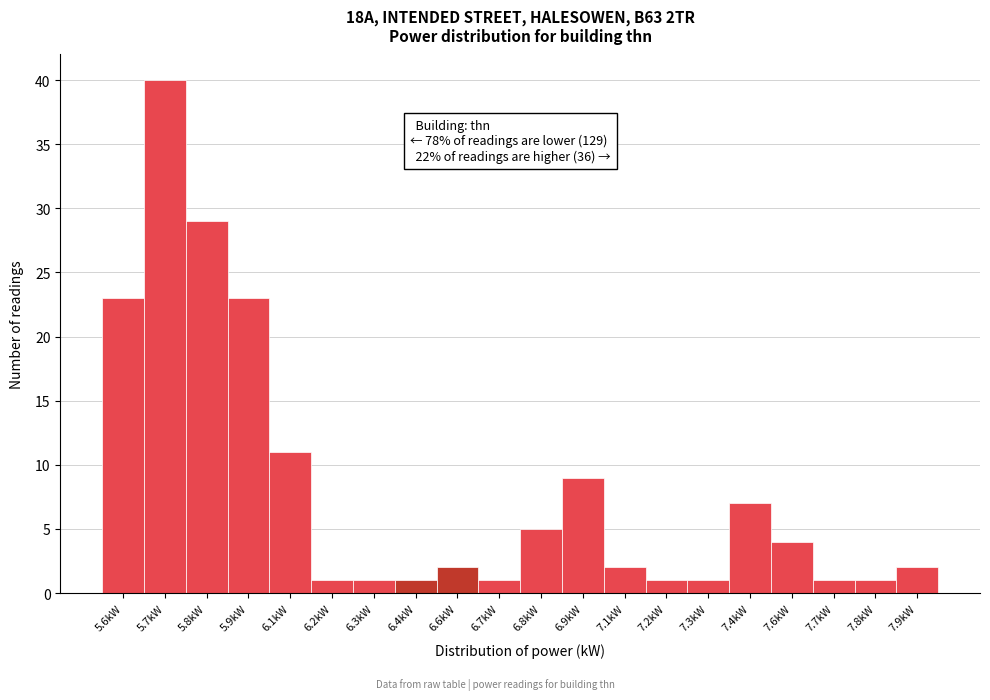

Reading left to right, what are all the values shown in this chart?

23	40	29	23	11	1	1	1	2	1	5	9	2	1	1	7	4	1	1	2